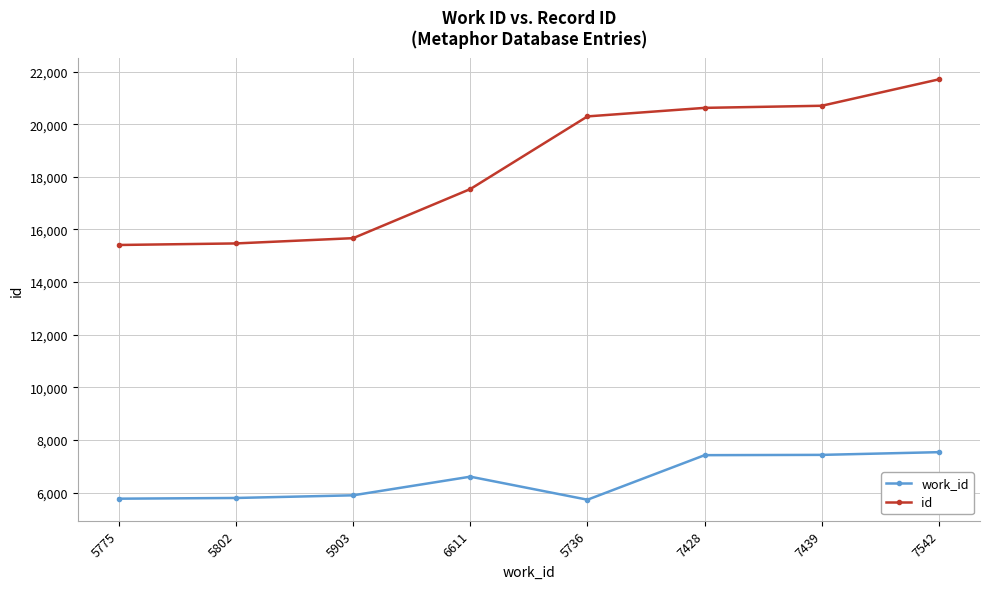

What is the label of the 1st point from the left?

5775